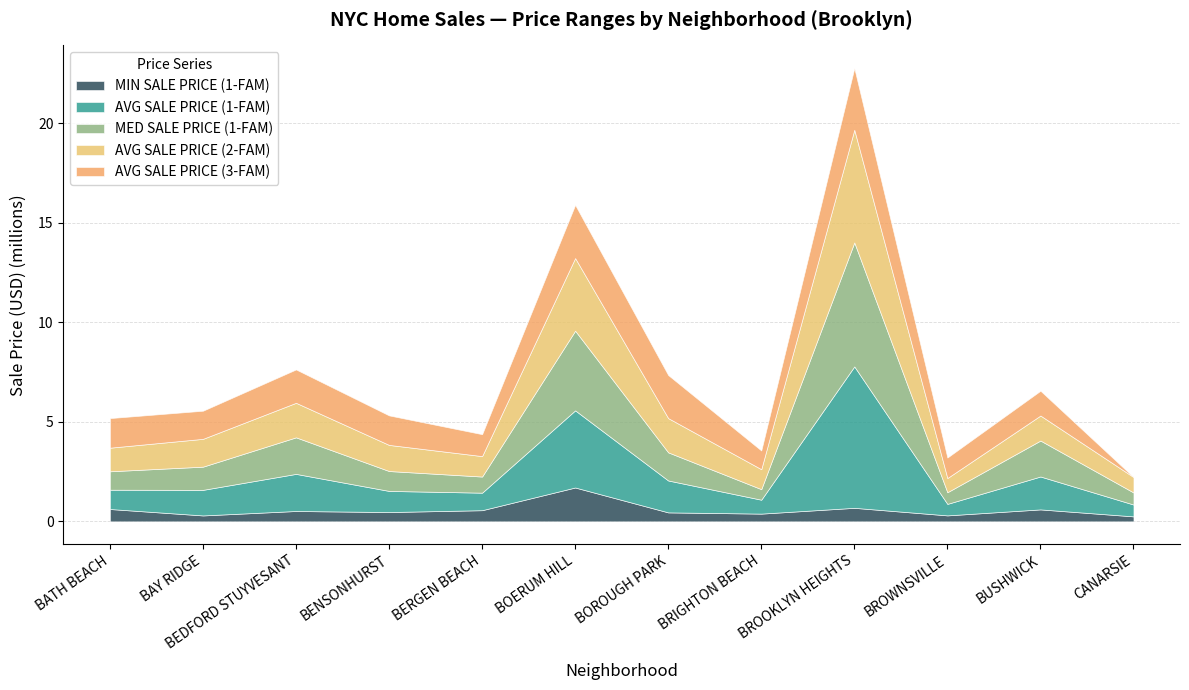

What is the label of the 6th point from the left?

BOERUM HILL